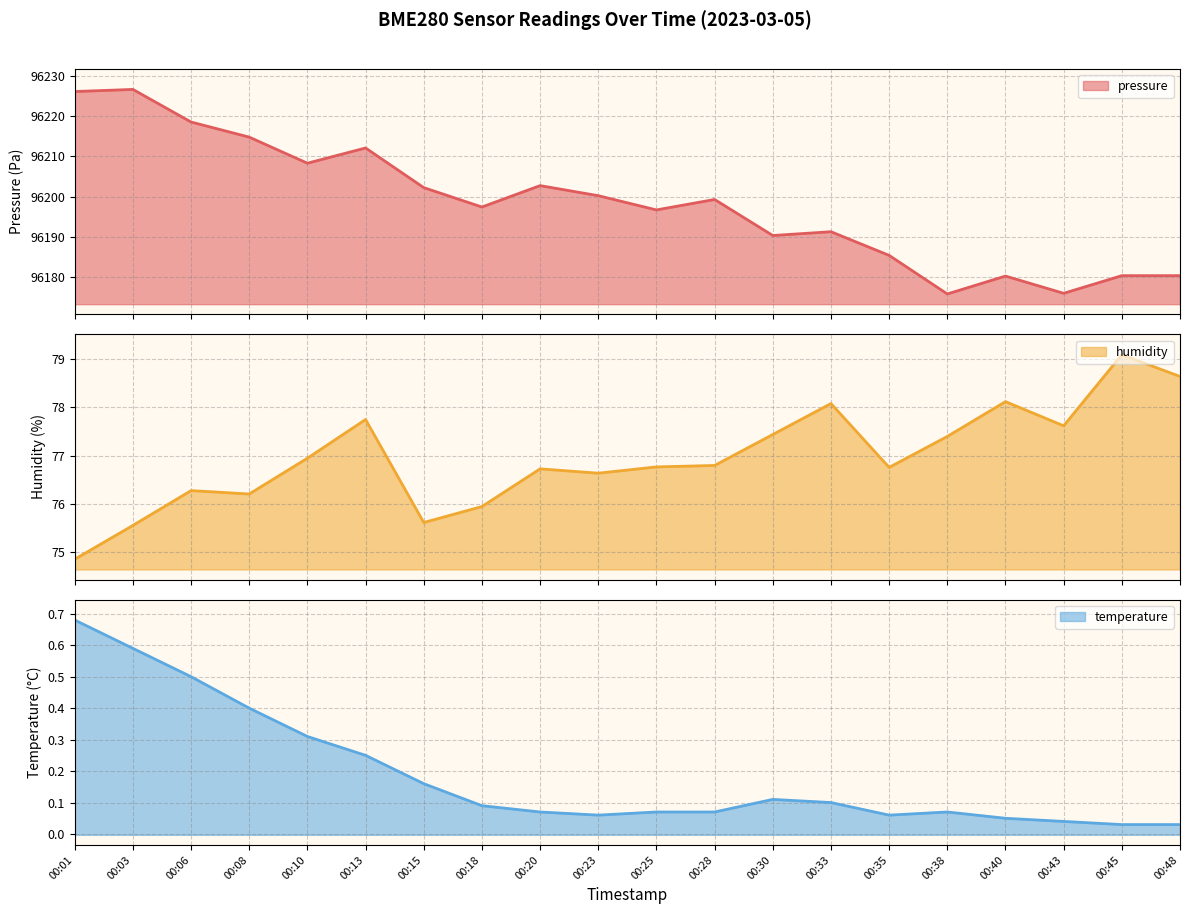

Reading right to left, extract all data points from this chart.

pressure: 96180.4	96180.4	96176.0	96180.3	96175.8	96185.4	96191.3	96190.3	96199.3	96196.7	96200.2	96202.7	96197.4	96202.2	96212.1	96208.3	96214.8	96218.5	96226.6	96226.1
humidity: 78.6	79.1	77.6	78.1	77.4	76.8	78.1	77.4	76.8	76.8	76.6	76.7	76.0	75.6	77.8	77.0	76.2	76.3	75.6	74.9
temperature: 0.0	0.0	0.0	0.1	0.1	0.1	0.1	0.1	0.1	0.1	0.1	0.1	0.1	0.2	0.2	0.3	0.4	0.5	0.6	0.7